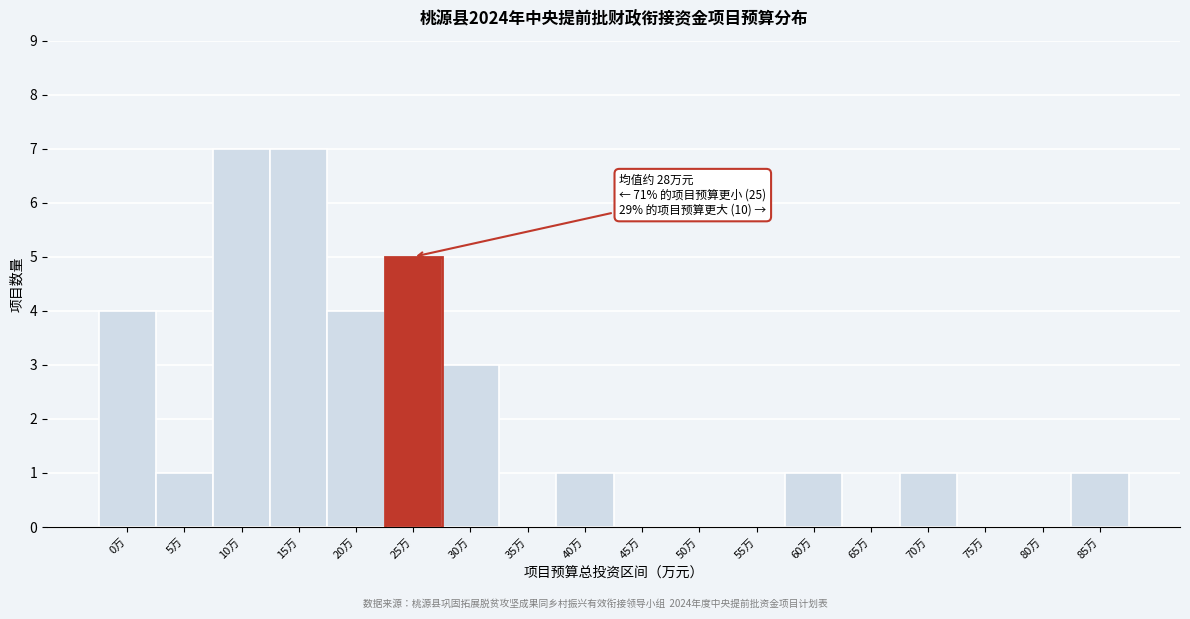

Reading left to right, extract all data points from this chart.

0万=4	5万=1	10万=7	15万=7	20万=4	25万=5	30万=3	35万=0	40万=1	45万=0	50万=0	55万=0	60万=1	65万=0	70万=1	75万=0	80万=0	85万=1